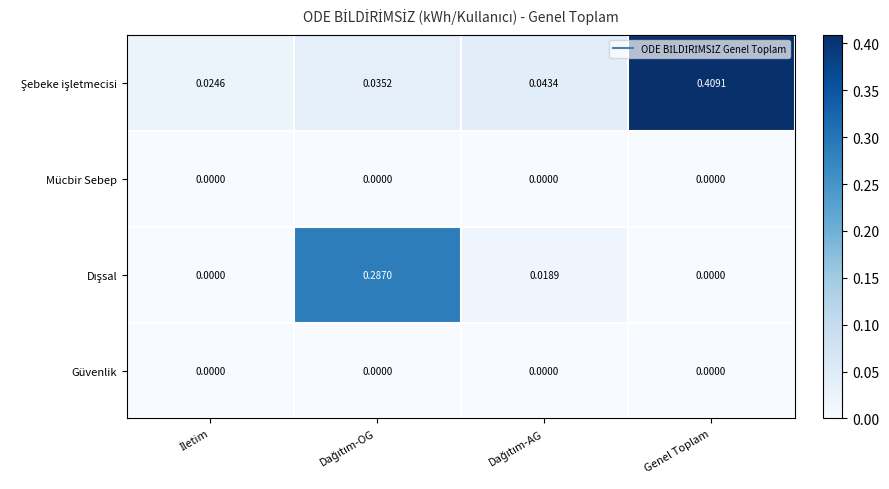

At which category is the sum across all series the highest?

Genel Toplam